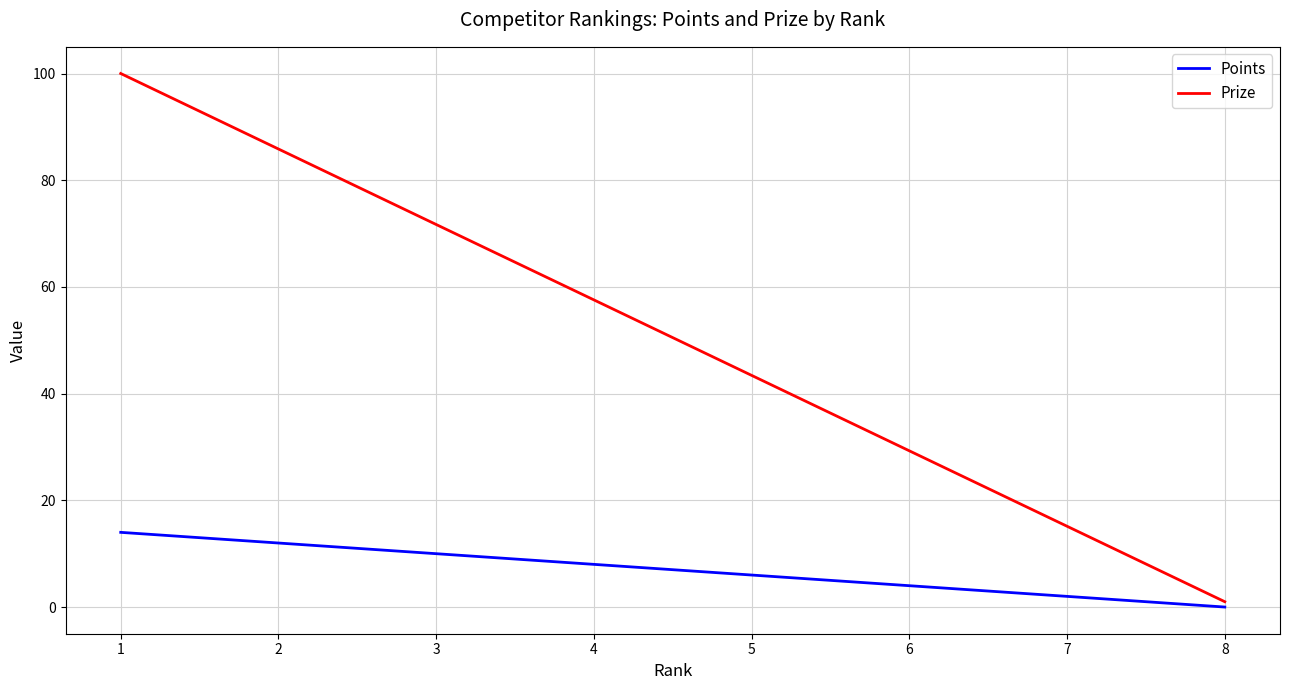

True or false: Points has more than 1 interior local peaks.

False